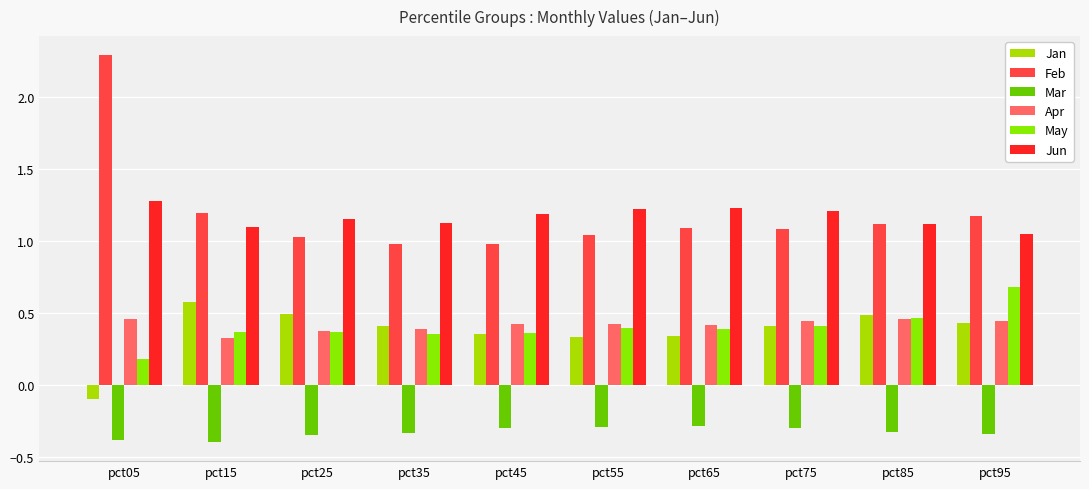

Reading right to left, extract all data points from this chart.

Jan: pct95=0.4	pct85=0.5	pct75=0.4	pct65=0.3	pct55=0.3	pct45=0.4	pct35=0.4	pct25=0.5	pct15=0.6	pct05=-0.1
Feb: pct95=1.2	pct85=1.1	pct75=1.1	pct65=1.1	pct55=1.0	pct45=1.0	pct35=1.0	pct25=1.0	pct15=1.2	pct05=2.3
Mar: pct95=-0.3	pct85=-0.3	pct75=-0.3	pct65=-0.3	pct55=-0.3	pct45=-0.3	pct35=-0.3	pct25=-0.3	pct15=-0.4	pct05=-0.4
Apr: pct95=0.4	pct85=0.5	pct75=0.4	pct65=0.4	pct55=0.4	pct45=0.4	pct35=0.4	pct25=0.4	pct15=0.3	pct05=0.5
May: pct95=0.7	pct85=0.5	pct75=0.4	pct65=0.4	pct55=0.4	pct45=0.4	pct35=0.4	pct25=0.4	pct15=0.4	pct05=0.2
Jun: pct95=1.0	pct85=1.1	pct75=1.2	pct65=1.2	pct55=1.2	pct45=1.2	pct35=1.1	pct25=1.2	pct15=1.1	pct05=1.3